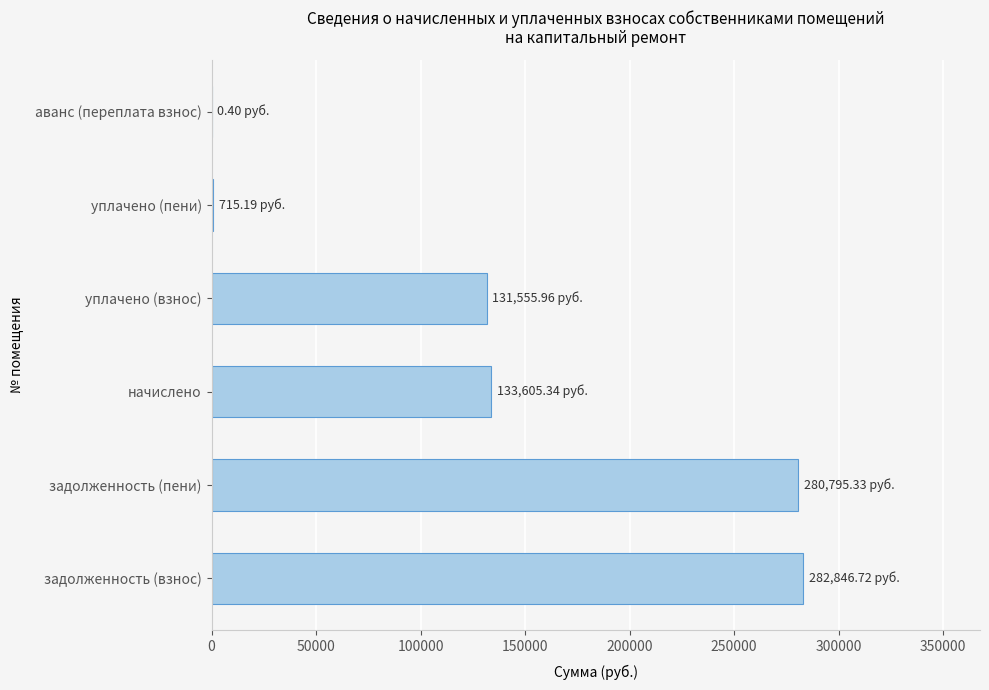

Between задолженность (взнос) and уплачено (взнос), which is larger?

задолженность (взнос)